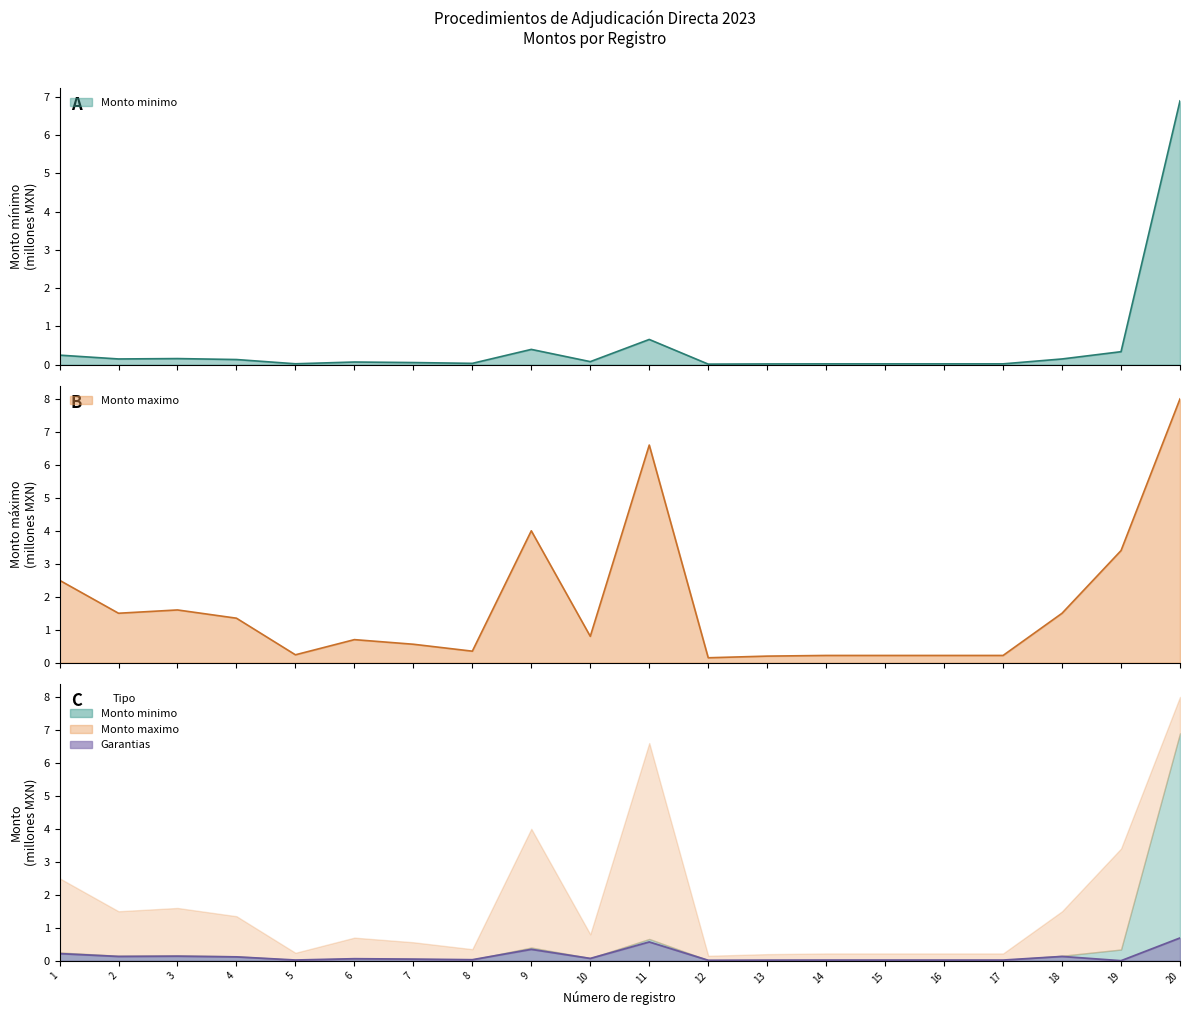

True or false: Monto minimo has more than 0 points higher than both neighbors.

True